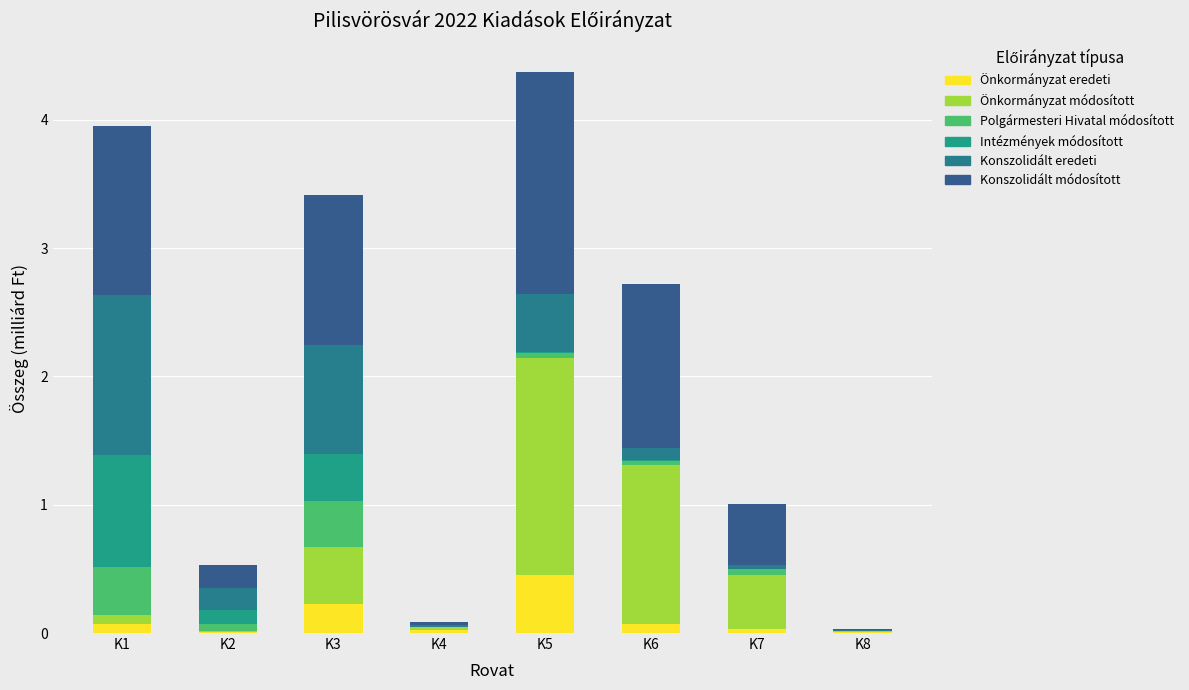

What is the sum of the Önkormányzat eredeti values at K6 and K3?

0.3